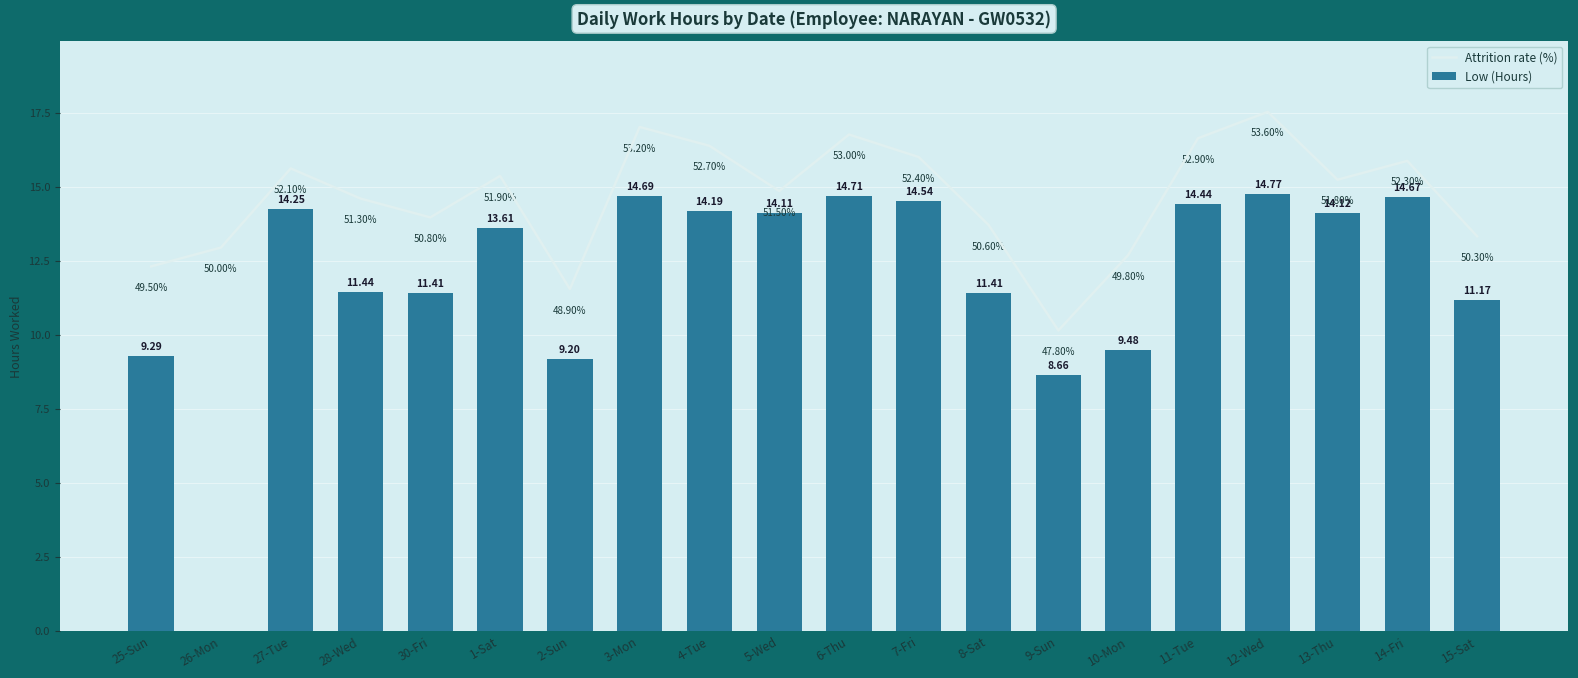

List the labels in order of Attrition rate (%) value, smallest first.

9-Sun, 2-Sun, 25-Sun, 10-Mon, 26-Mon, 15-Sat, 8-Sat, 30-Fri, 28-Wed, 5-Wed, 13-Thu, 1-Sat, 27-Tue, 14-Fri, 7-Fri, 4-Tue, 11-Tue, 6-Thu, 3-Mon, 12-Wed